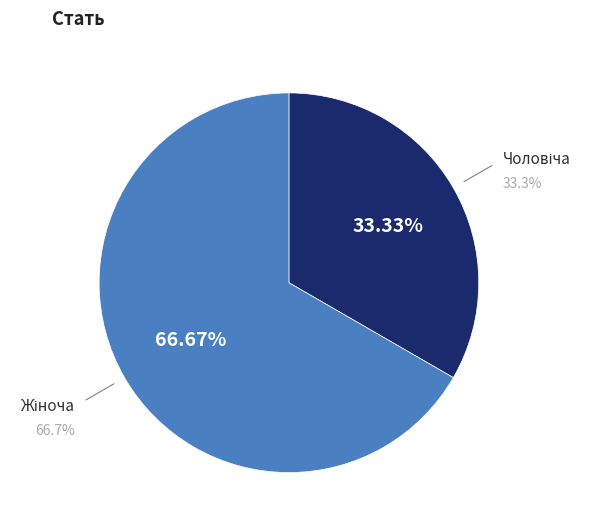

Does any single category account for the majority?

Yes